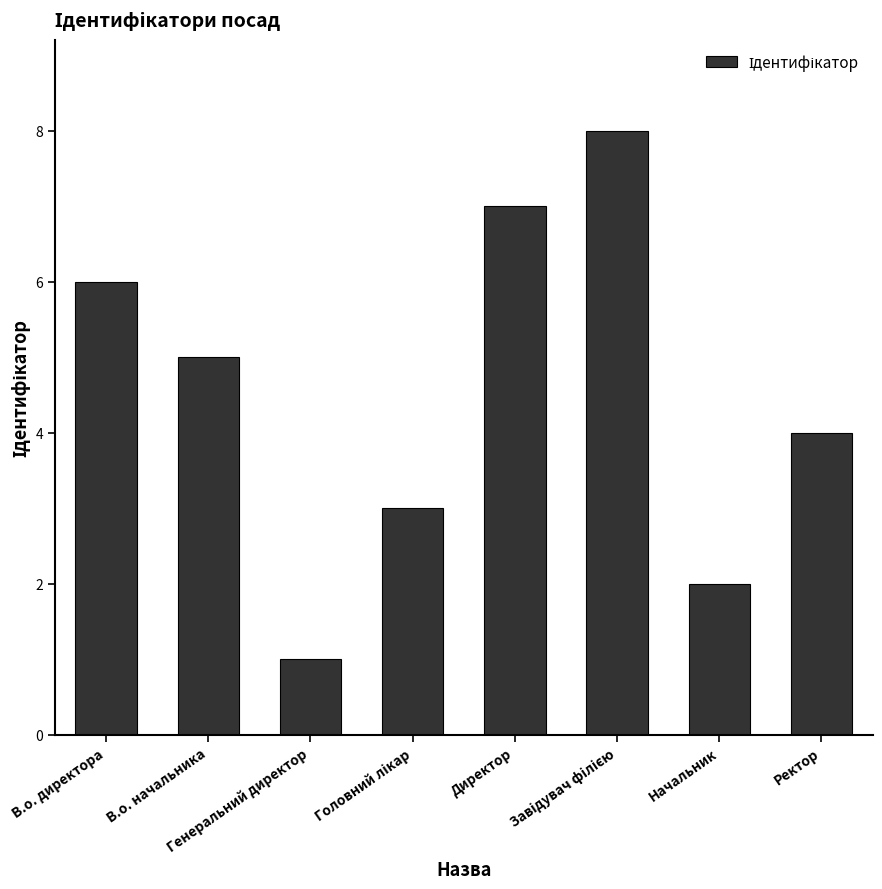

How many values are between 3 and 7?

5